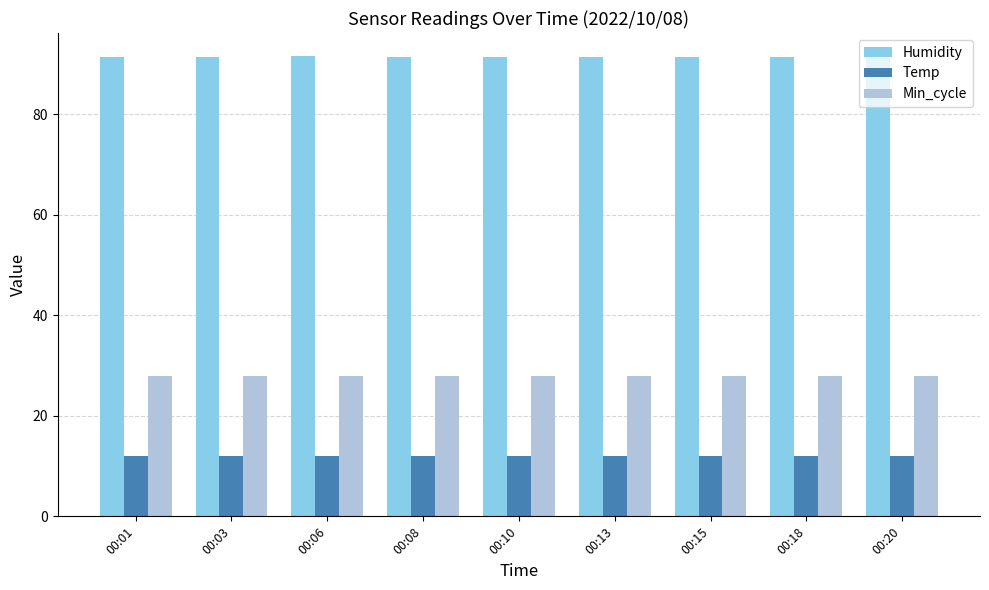

How many data points does each series have?

9